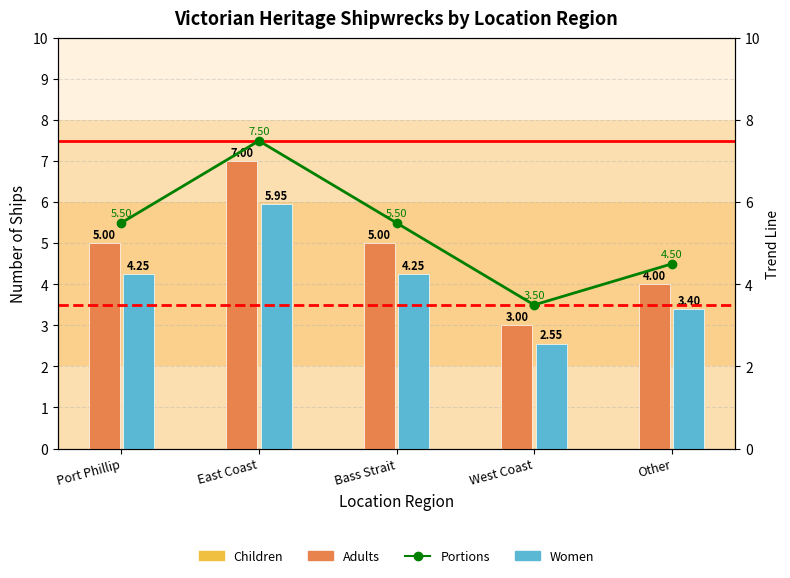

List the labels in order of Ships (Adults style) value, smallest first.

West Coast, Other, Port Phillip, Bass Strait, East Coast